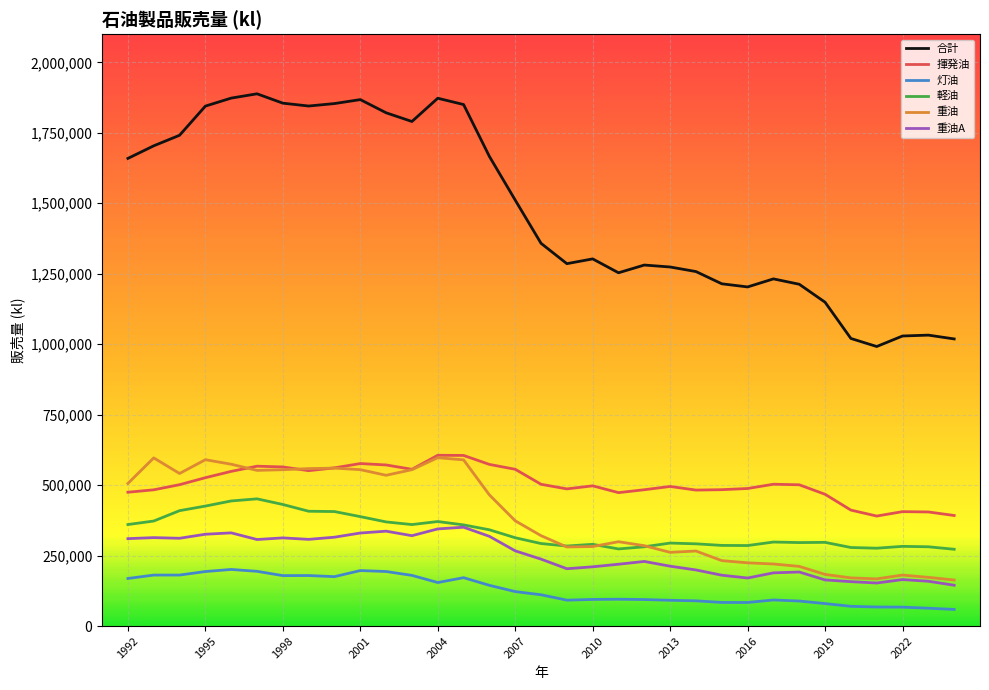

What is the lowest value of the 灯油 series?

59024